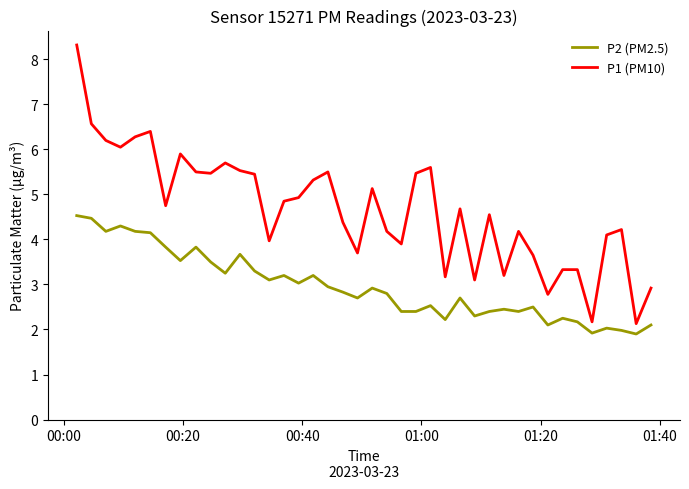

What is the greatest value displayed?

8.3